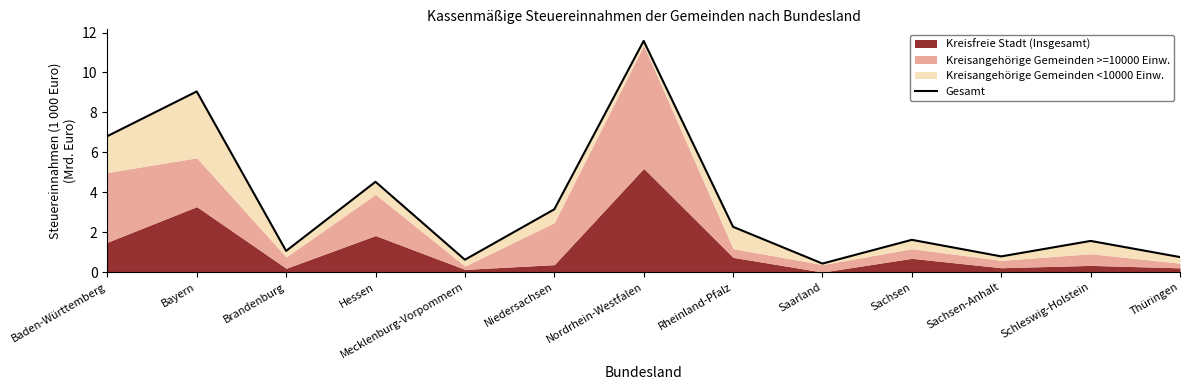

How many interior local valleys (lower than both neighbors) does the data have?

4